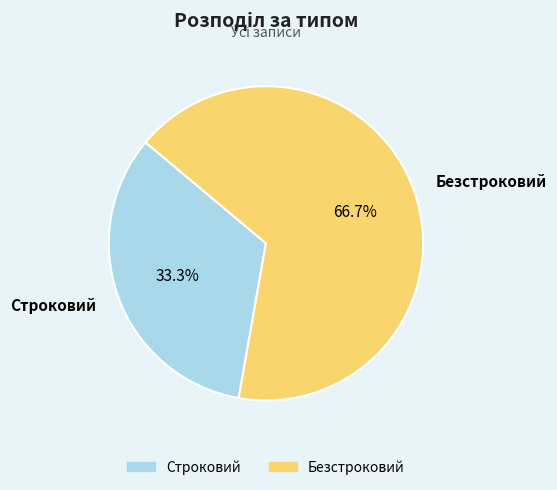

Which has a higher value, Безстроковий or Строковий?

Безстроковий